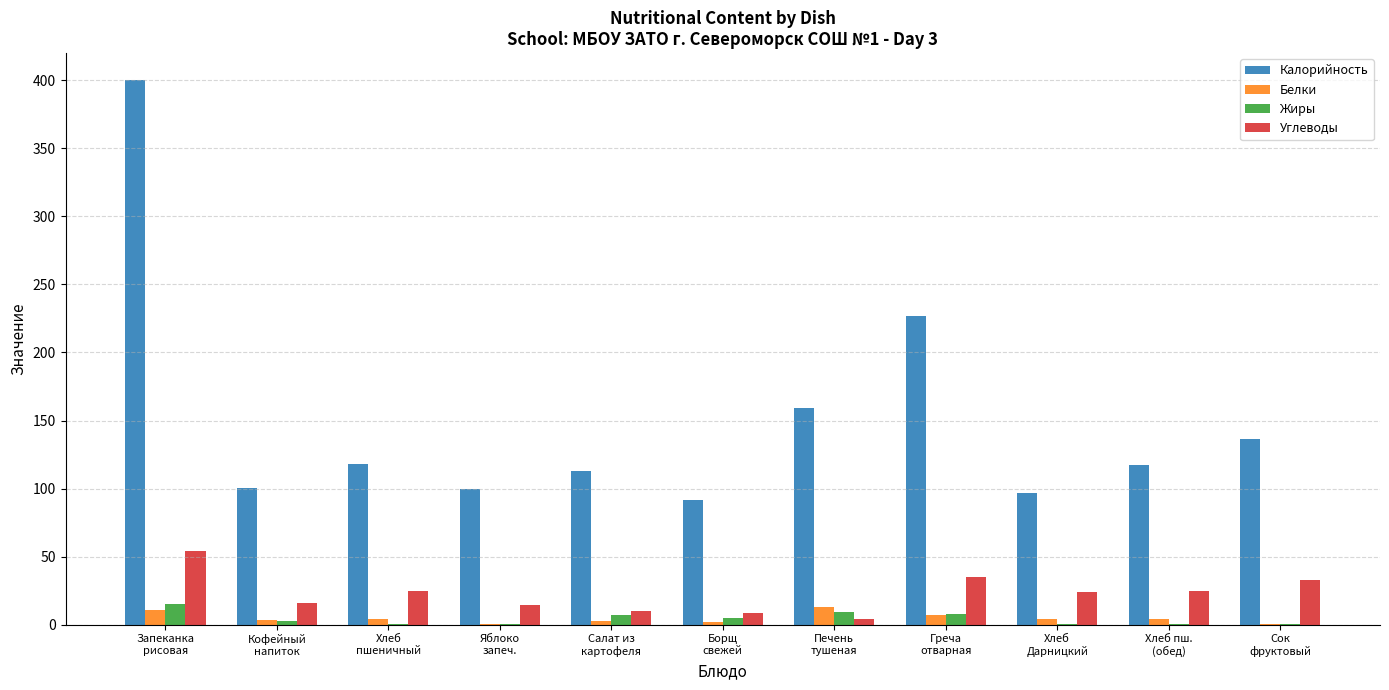

Which series has the largest total across all categories?

Калорийность